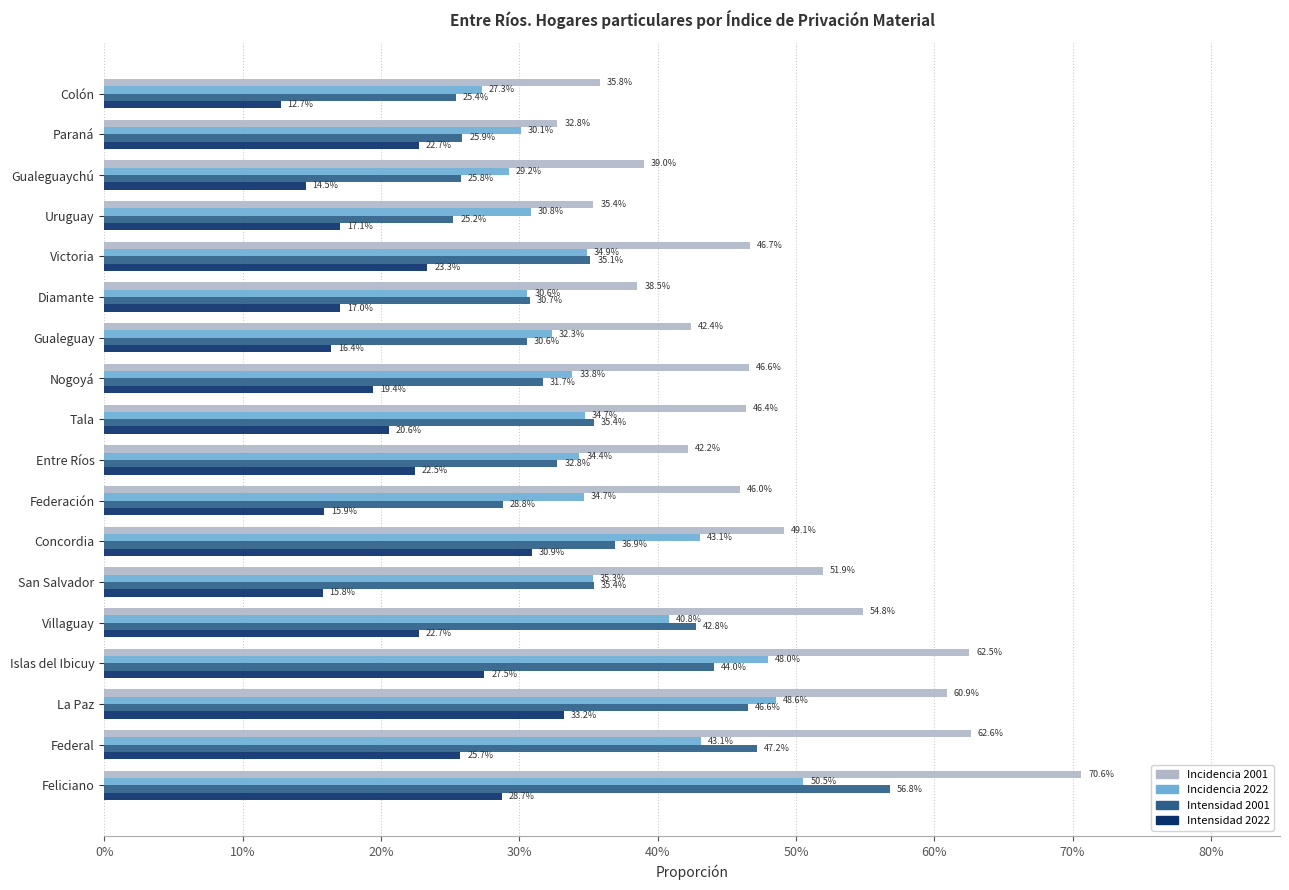

Which series has the widest spread of values?

Incidencia 2001